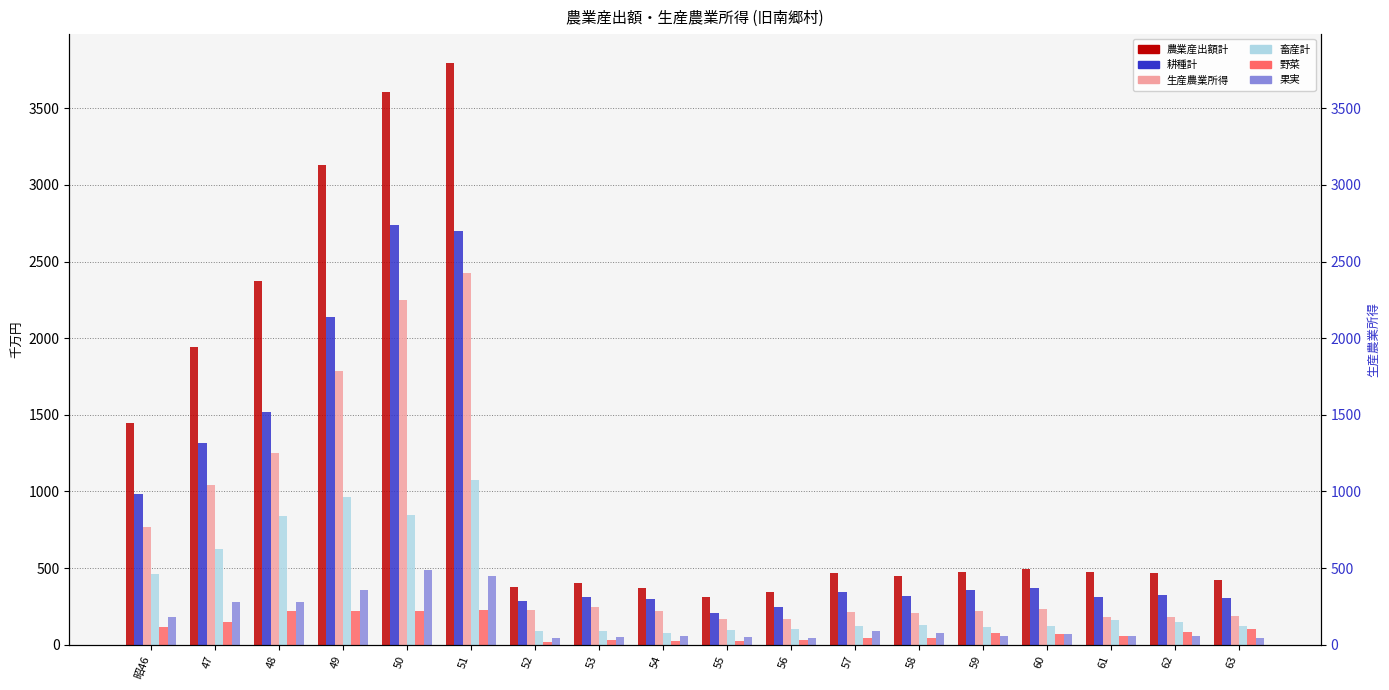

What is the difference between the second highest and second lowest values in the 耕種計 series?

2458